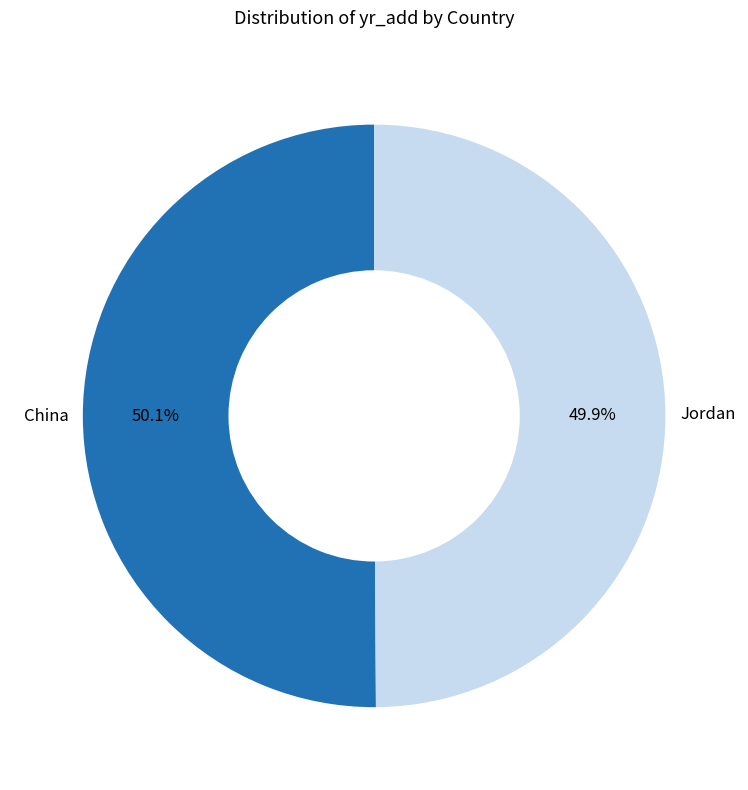

Is there any slice that represents more than half of the pie?

Yes